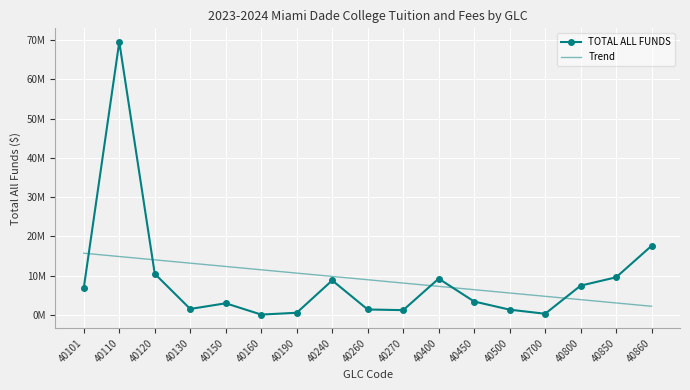

What is the value of the TOTAL ALL FUNDS point at the 11th from the left?

9231496.8